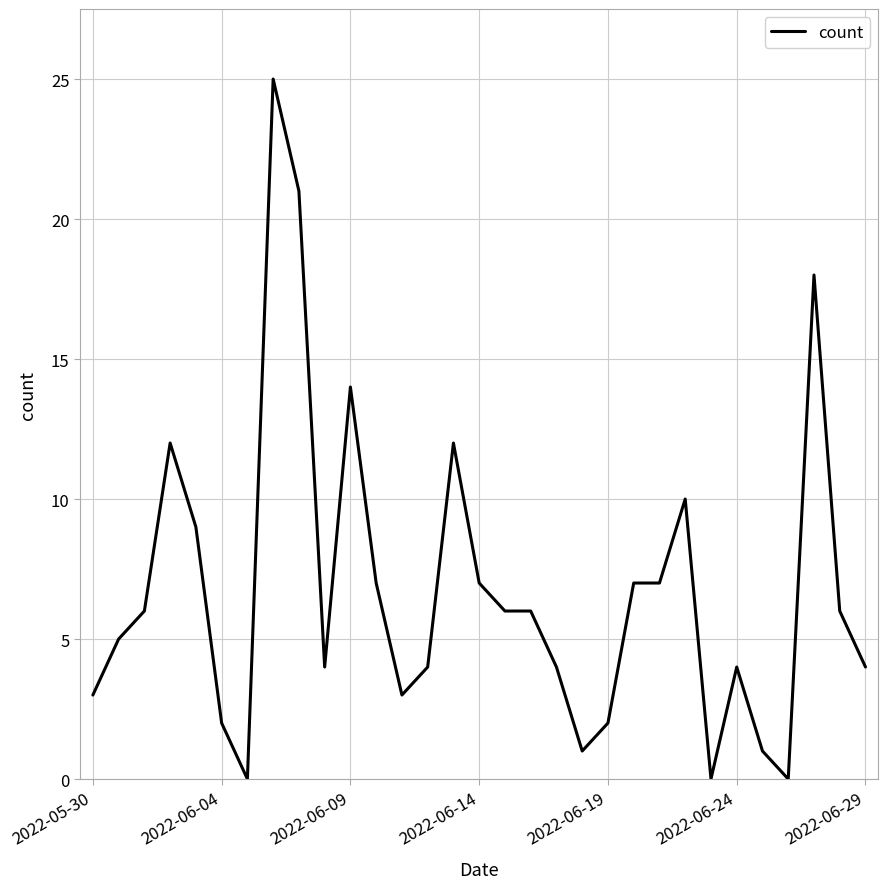

What is the difference between the maximum and minimum values?

25